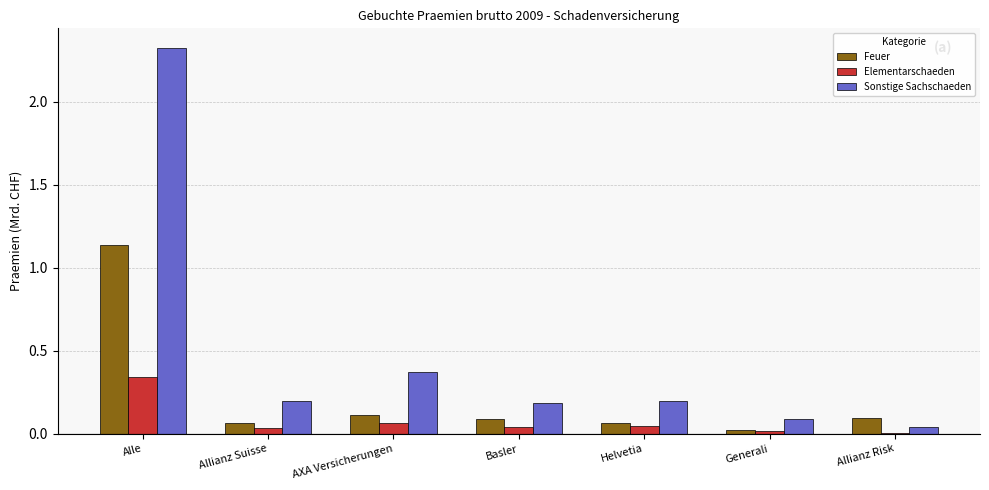

At which category is the sum across all series the highest?

Alle